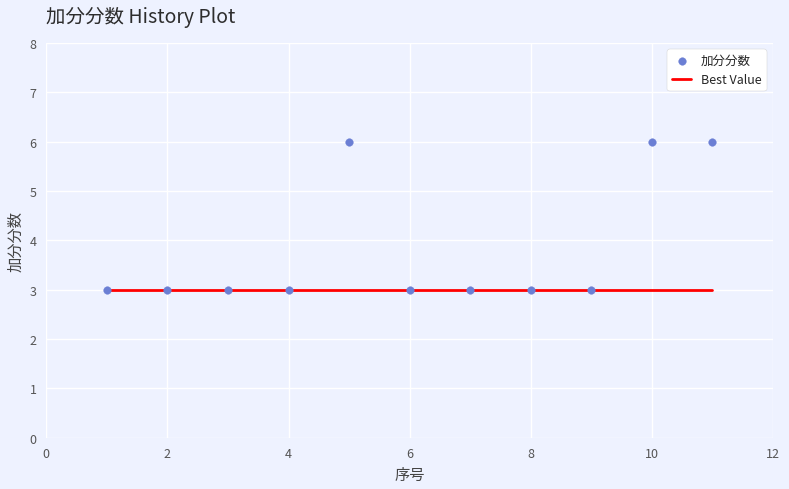

Which series contains the highest Y value?

加分分数